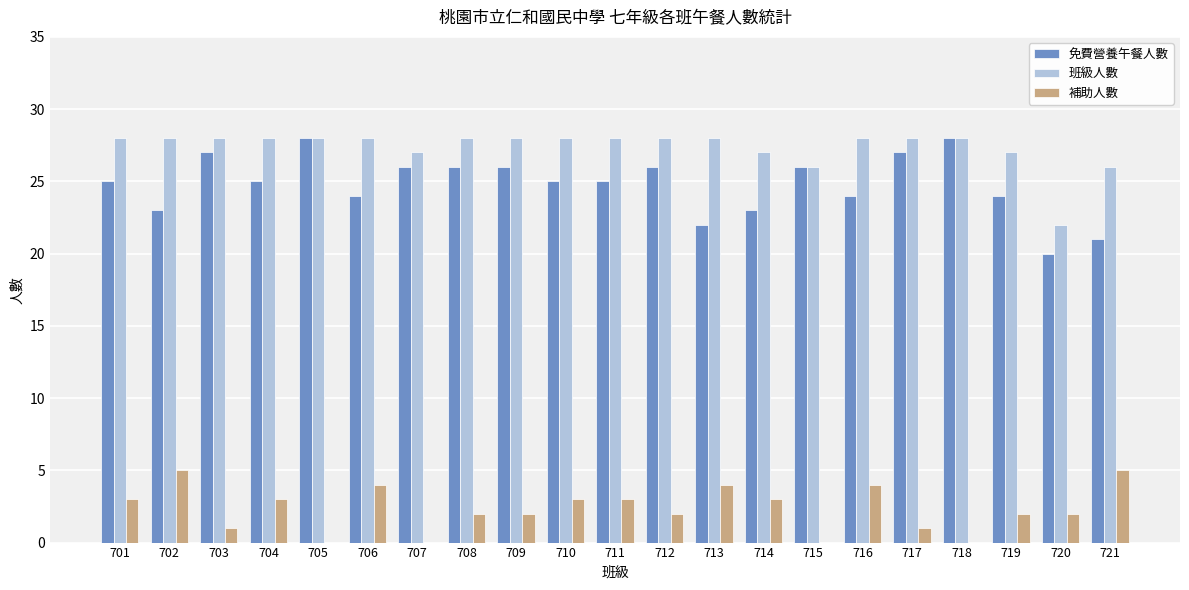

Is the value of 免費營養午餐人數 at 716 greater than the value of 班級人數 at 703?

No